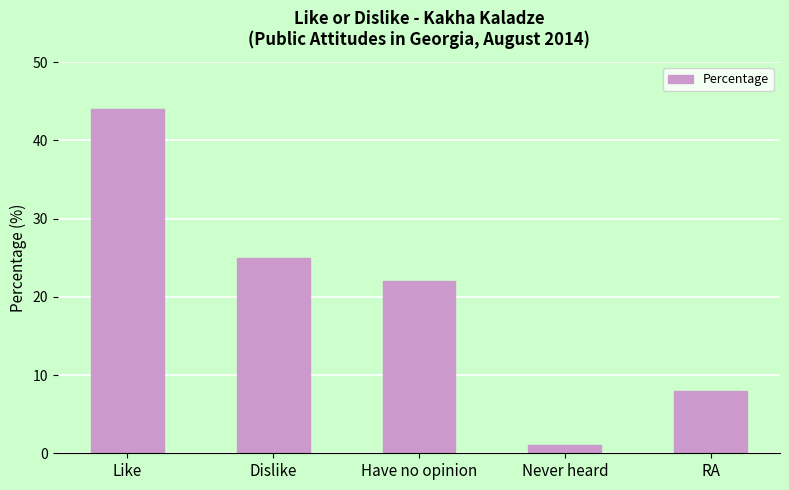

Which category has the highest value across all series?

Like